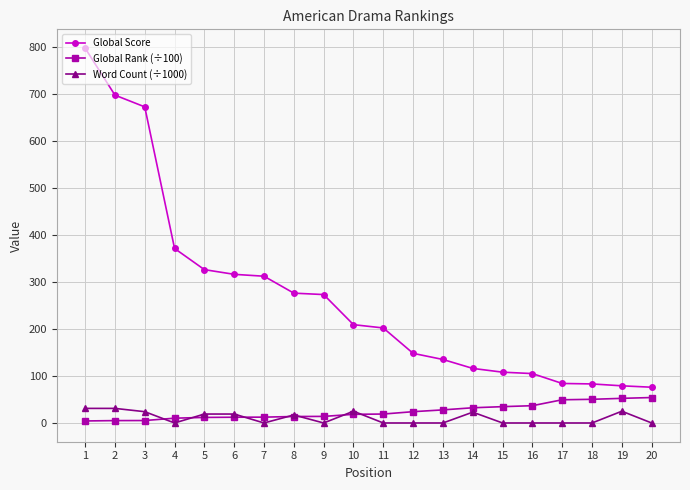

The value of Global Score at 11 is 293.8. True or false?

False